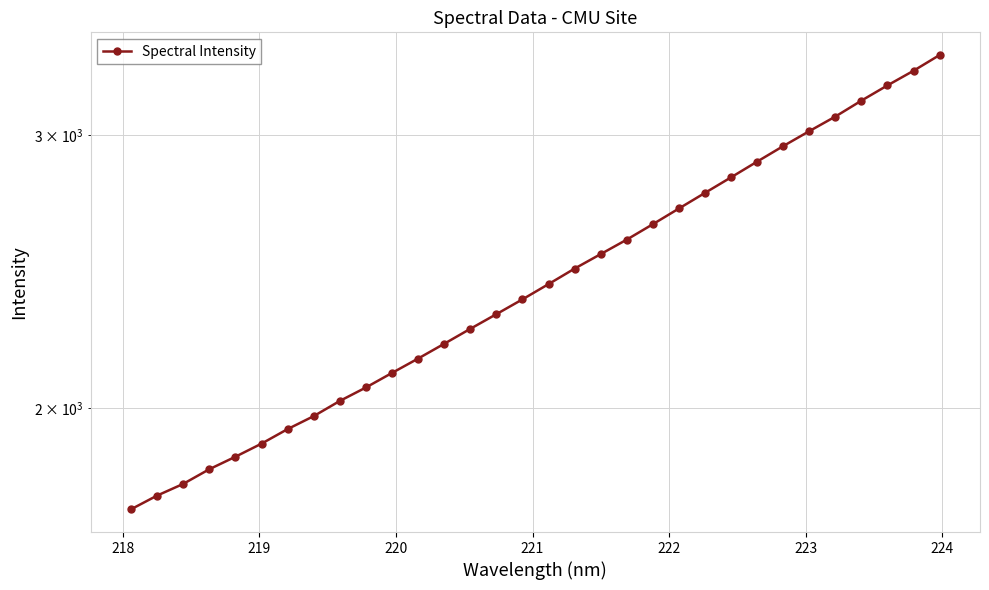

Reading left to right, list all the values displayed in this chart.

1720.6	1756.0	1786.7	1826.1	1860.3	1896.8	1938.2	1975.9	2020.9	2061.7	2106.7	2152.2	2199.9	2249.3	2298.8	2349.9	2403.7	2459.7	2513.2	2567.8	2627.3	2689.2	2752.3	2816.5	2883.0	2950.1	3016.4	3082.4	3156.1	3228.3	3299.2	3377.1